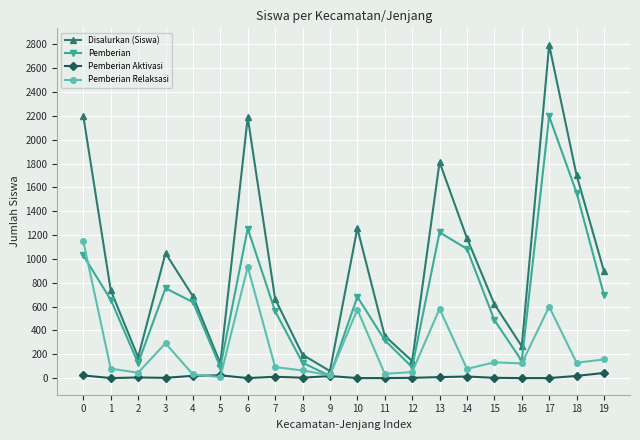

Which series has the largest total across all categories?

Disalurkan (Siswa)